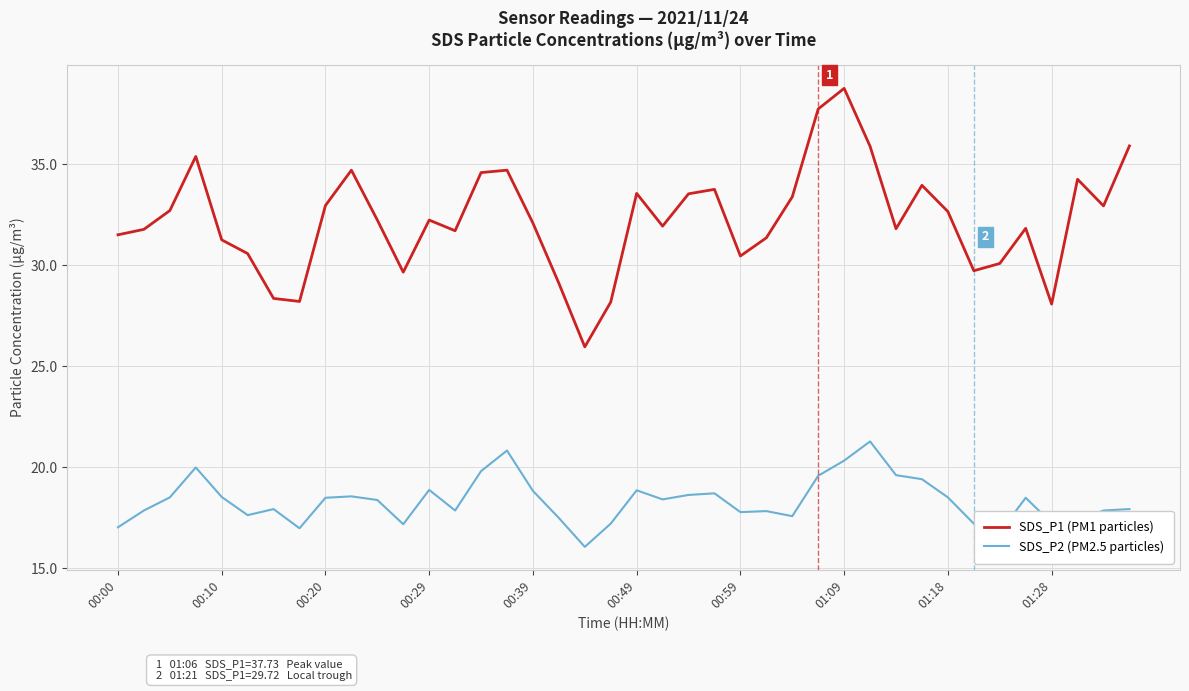

Which series has the largest total across all categories?

SDS_P1 (PM1 particles)